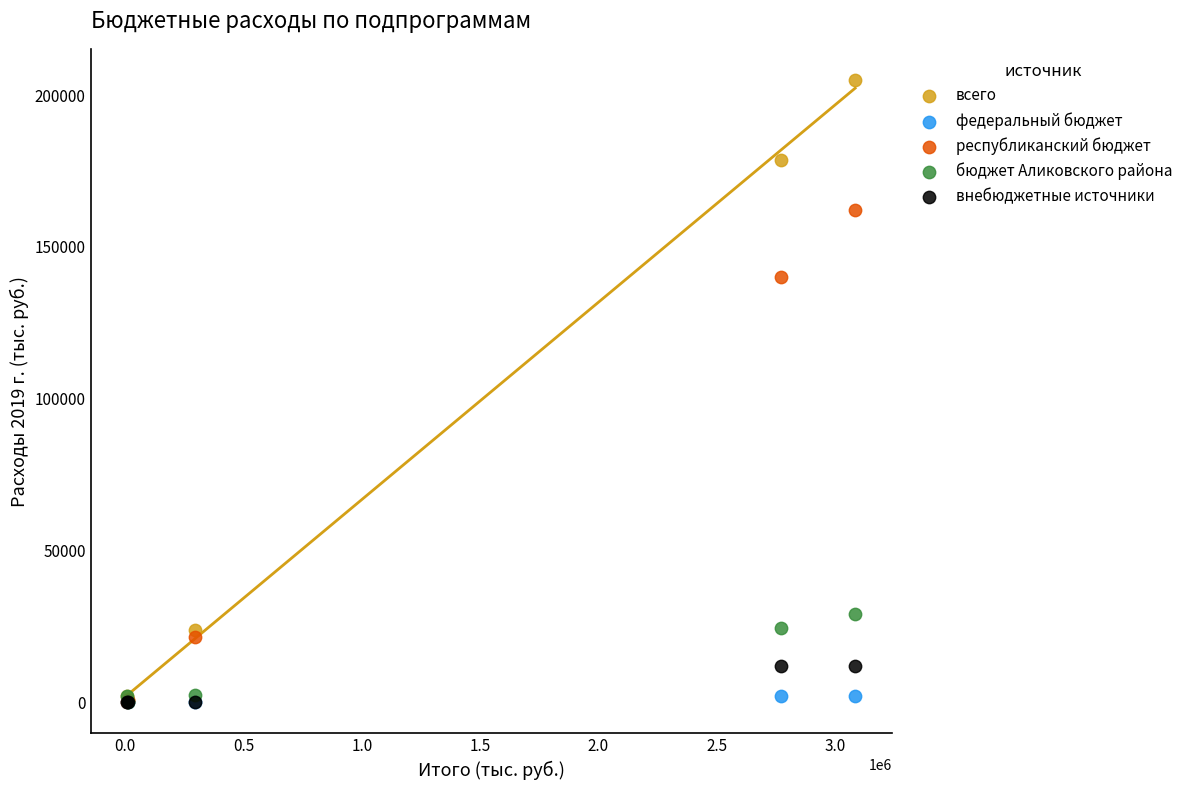

Across all series, what Y value is closest to 102480?

140160.1